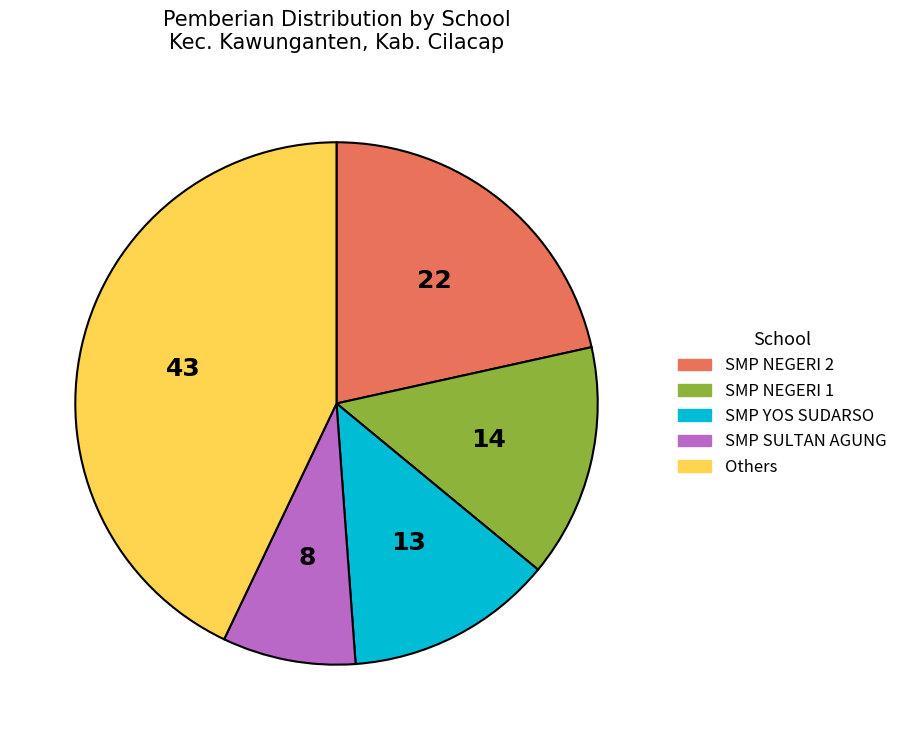

How many slices are in this pie chart?

5